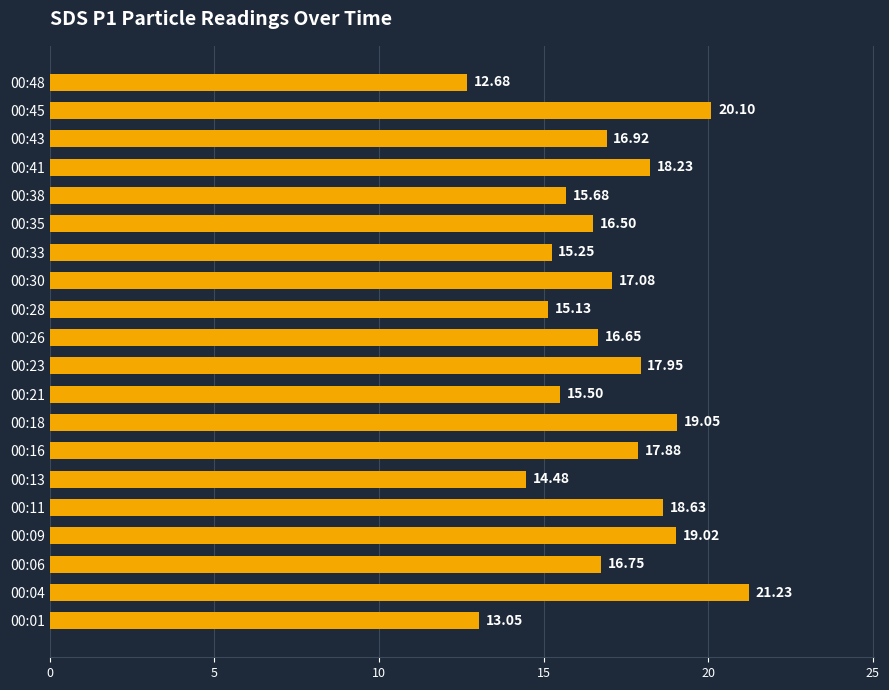

What is the difference between the second highest and minimum values?

7.4